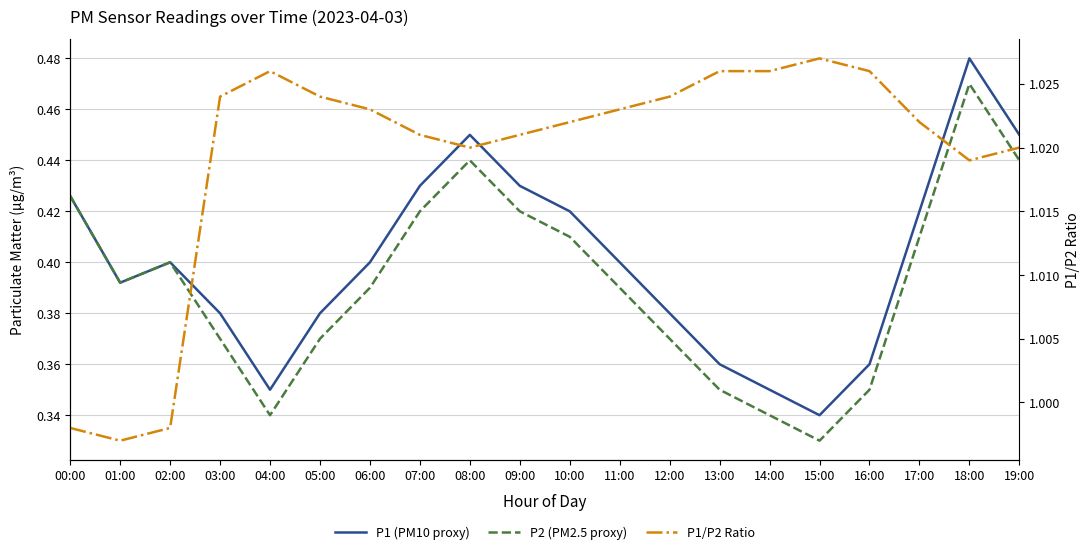

True or false: P2 (PM2.5 proxy) and P1 (PM10 proxy) intersect in this chart.

False